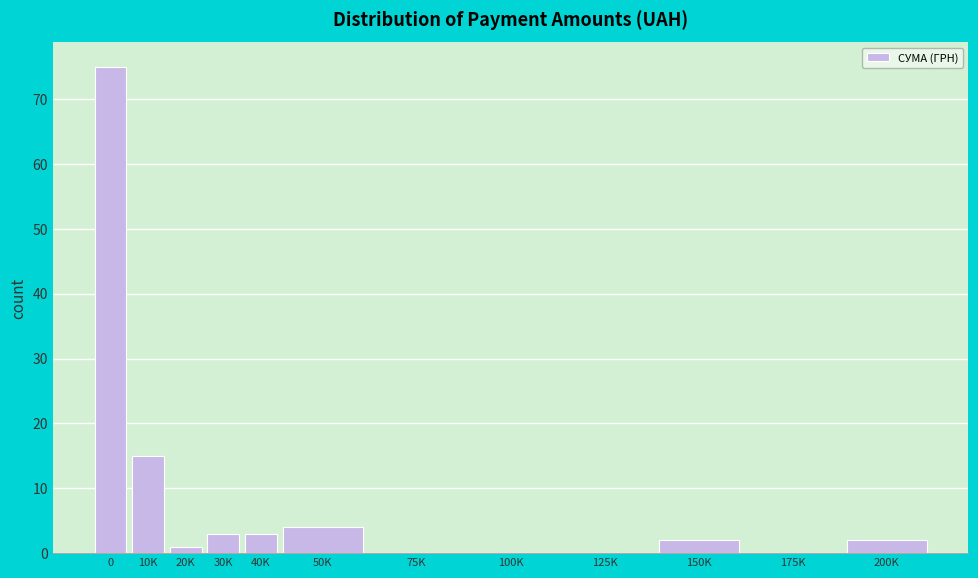

Reading right to left, transcribe all the data shown in this chart.

200K=2	175K=0	150K=2	125K=0	100K=0	75K=0	50K=4	40K=3	30K=3	20K=1	10K=15	0=75